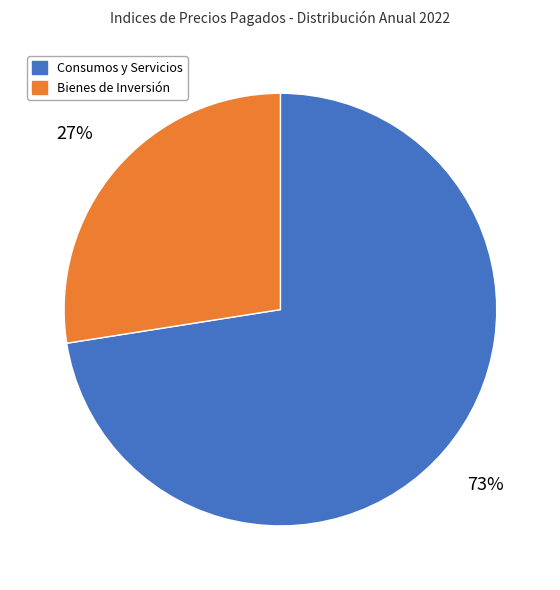

Is there any slice that represents more than half of the pie?

Yes